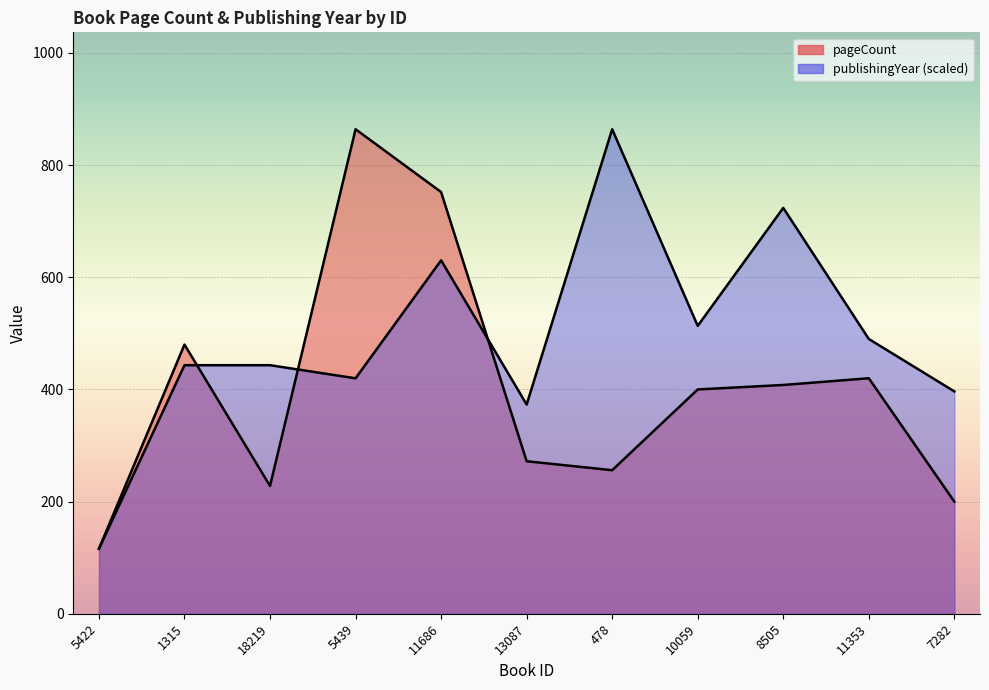

What is the value of the pageCount point at the 7th from the left?

256.0